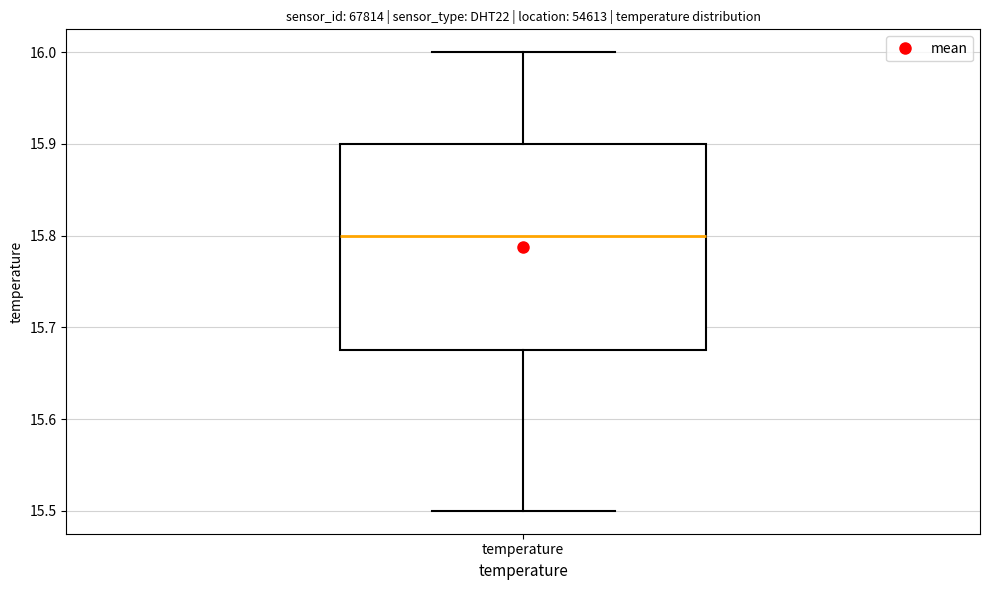

Read this box plot against the y-axis: the position of the median line, the range covered by the box, and the ends of both whiskers. The values are not printed on the chart, so give them approximately, as read against the axis.

median 15.80, box 15.68 to 15.90, whiskers 15.50 to 16.00